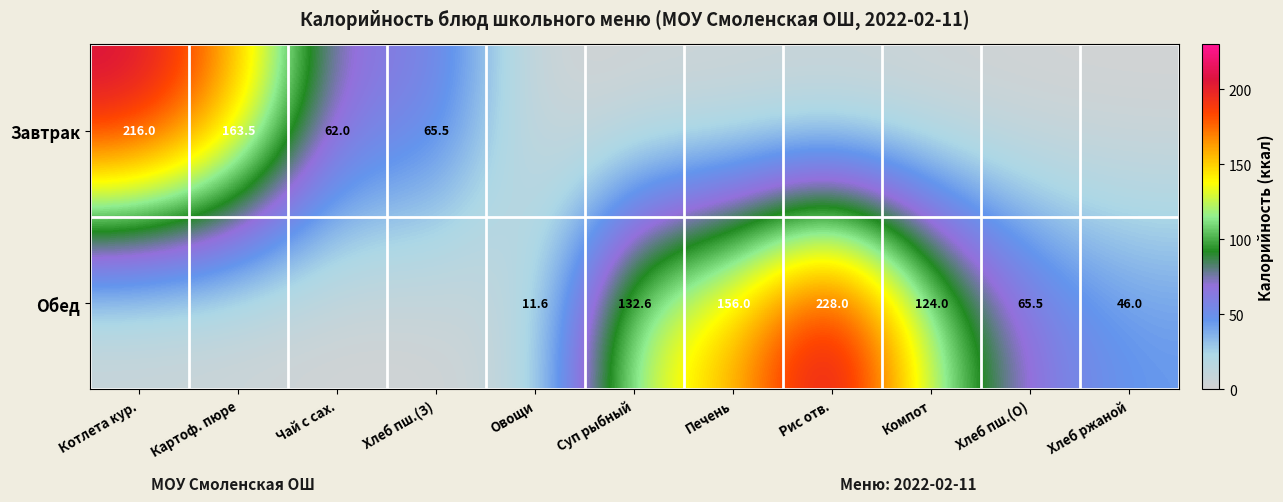

The value of Обед at Печень is 268.8. True or false?

False